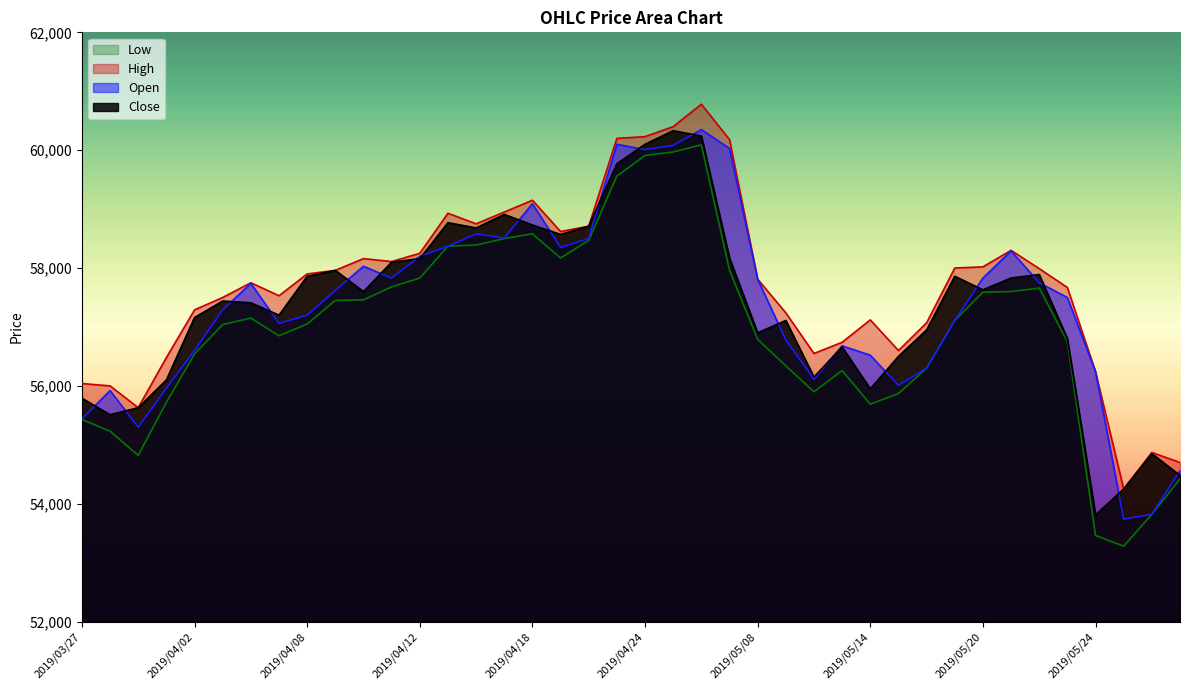

True or false: High and Low intersect in this chart.

False